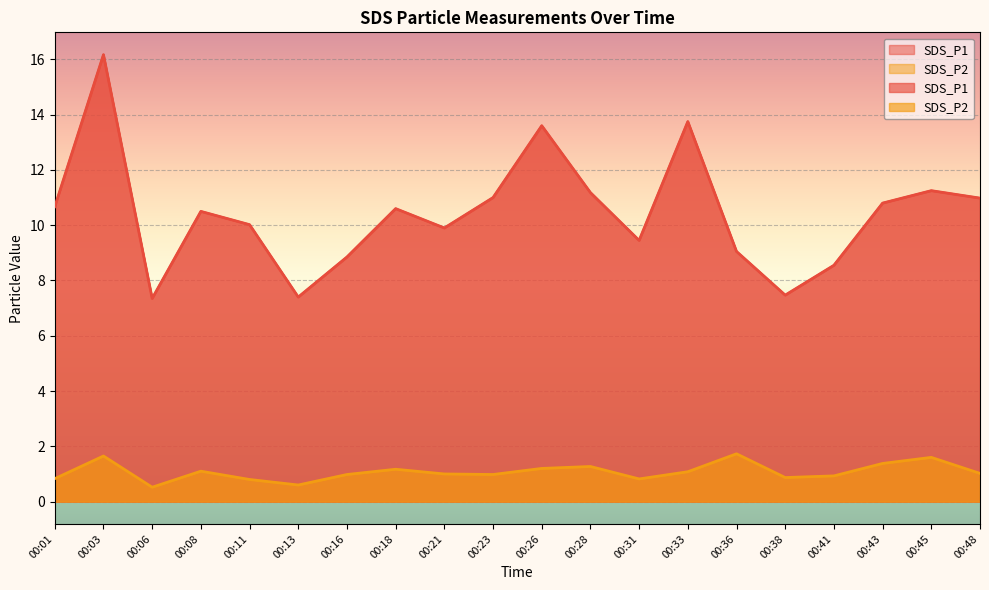

What is the average value of the SDS_P1 series?

10.4